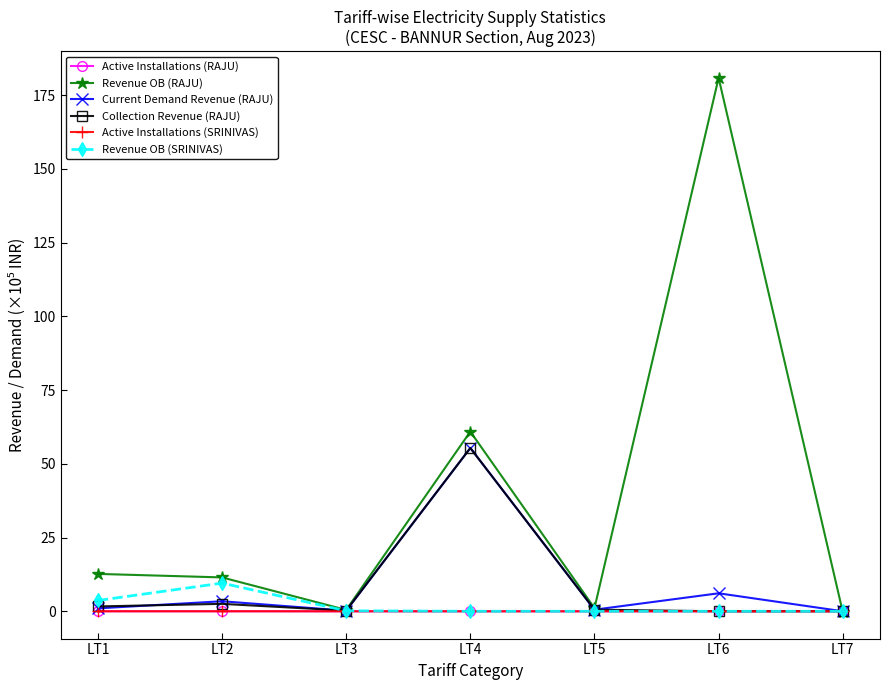

Is it true that Revenue OB (SRINIVAS) equals 0.0 at LT5?

True